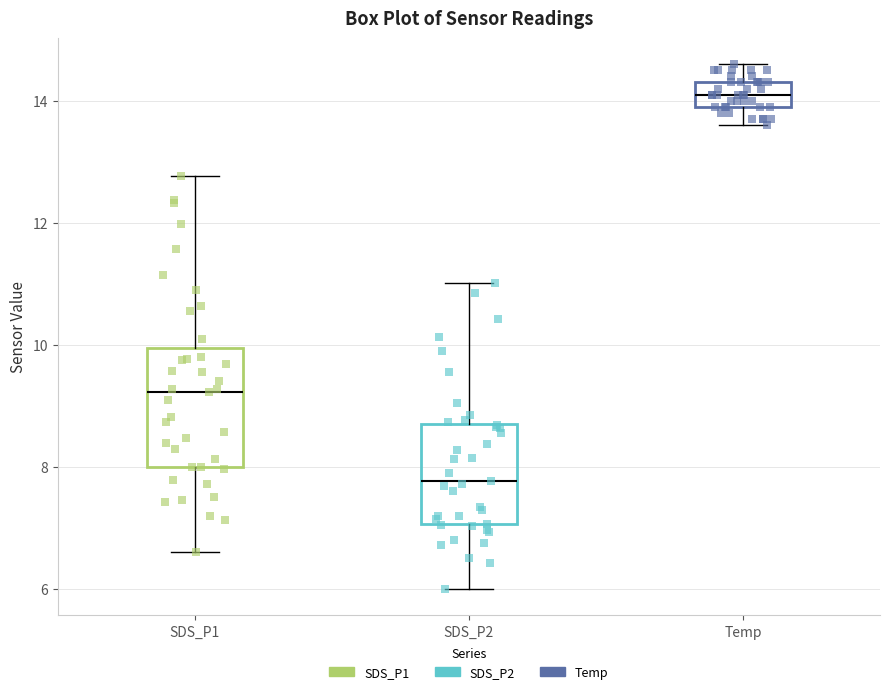

Reading left to right, transcribe this box plot: for each box, give where its median line is, the range the box spans, and where its two whiskers end, as read against the y-axis. The values are not printed on the chart, so give them approximately, as read against the axis.

SDS_P1: median 9.2, box 8.0 to 10.0, whiskers 6.6 to 12.8
SDS_P2: median 7.8, box 7.0 to 8.8, whiskers 6.0 to 11.0
Temp: median 14.2, box 14.0 to 14.4, whiskers 13.6 to 14.6